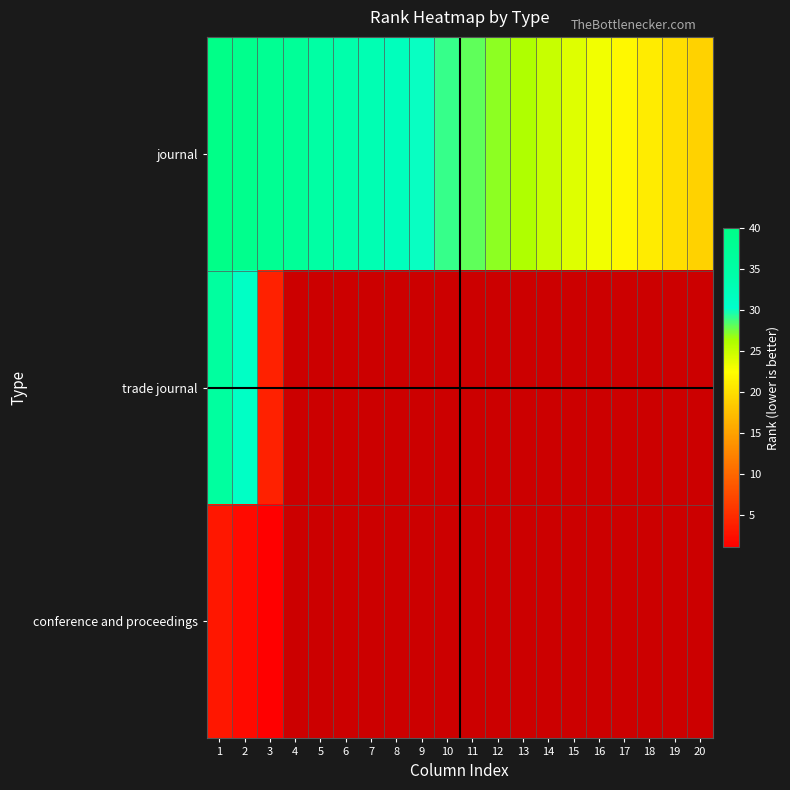

At which category is the sum across all series the highest?

1